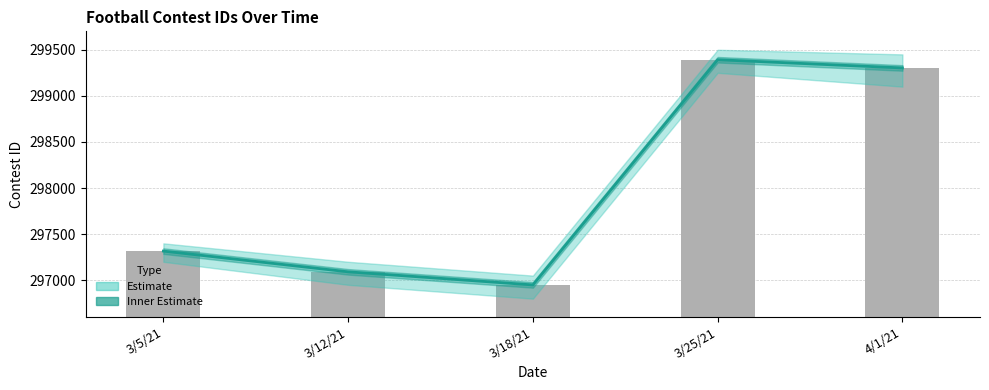

List the labels in order of value, largest first.

3/25/21, 4/1/21, 3/5/21, 3/12/21, 3/18/21